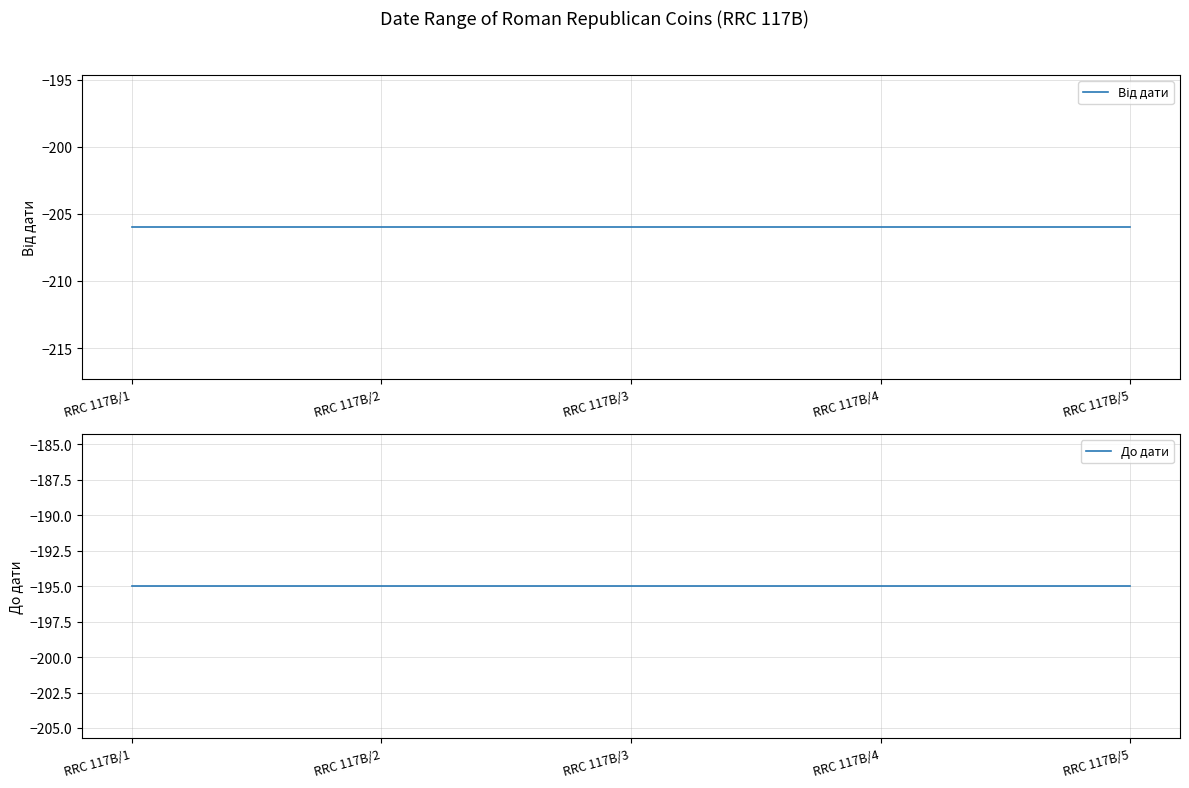

At which category is the sum across all series the highest?

RRC 117B/1